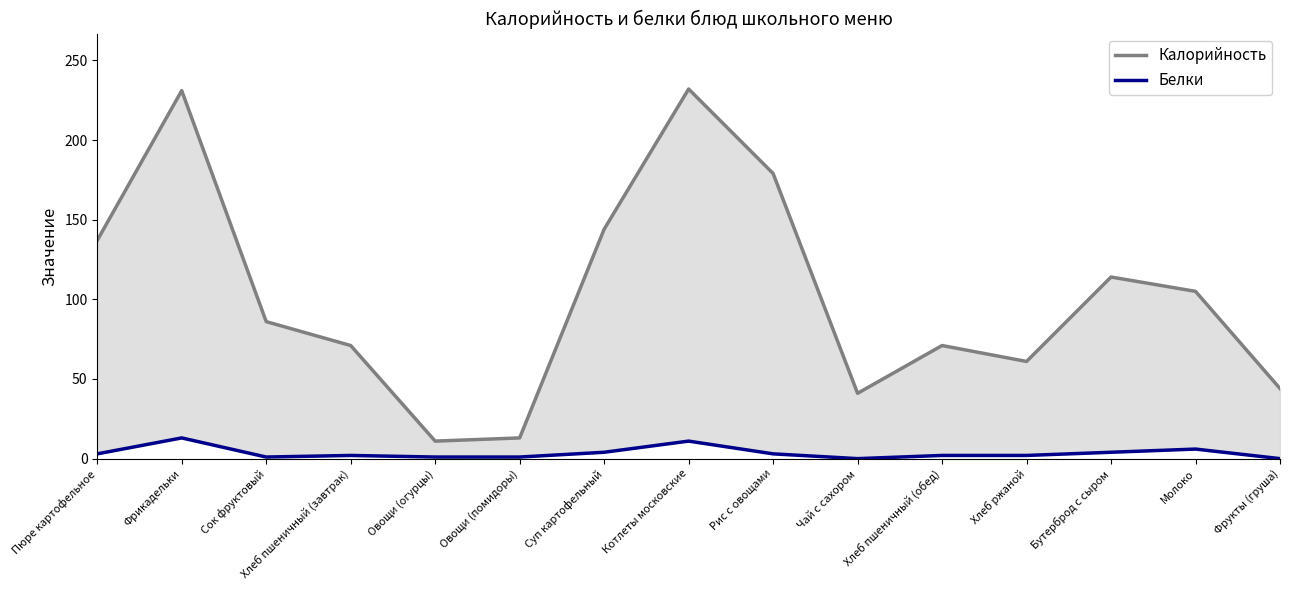

At which category does Калорийность reach its first local valley?

Овощи (огурцы)